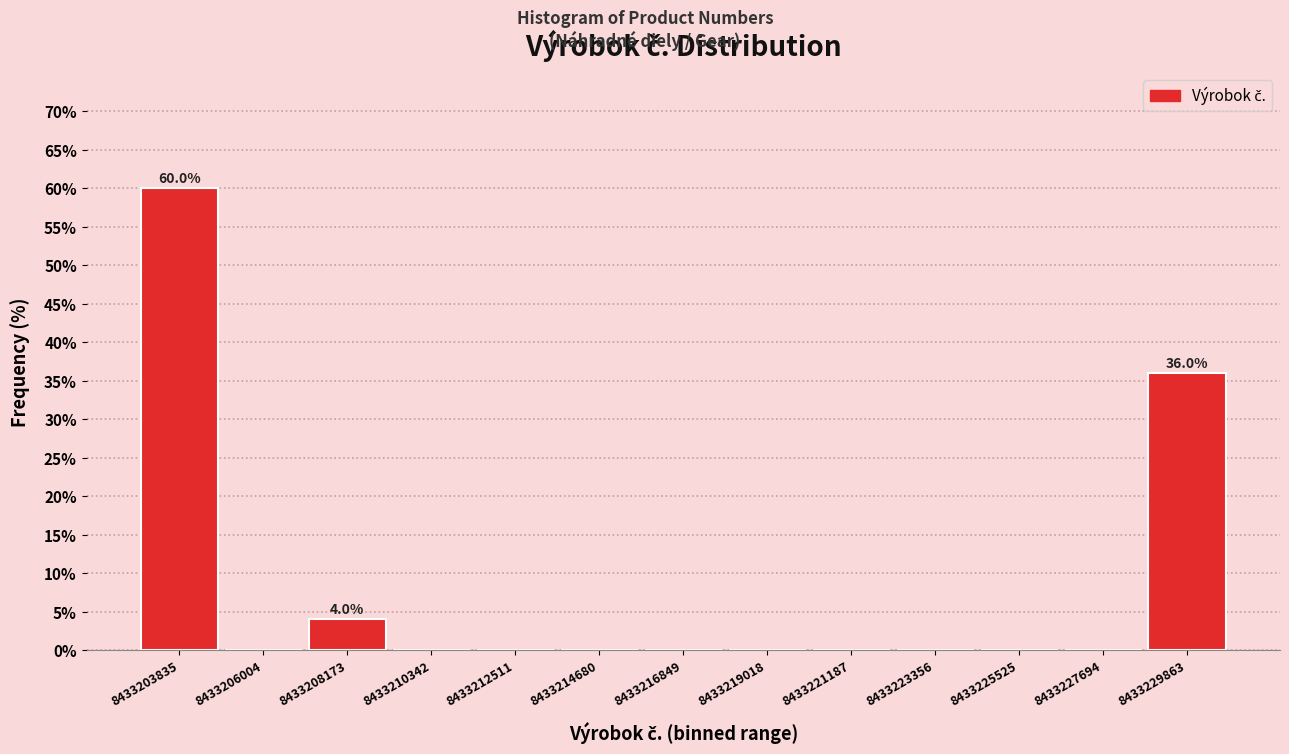

Reading right to left, list all the values displayed in this chart.

8433229863=36	8433227694=0	8433225525=0	8433223356=0	8433221187=0	8433219018=0	8433216849=0	8433214680=0	8433212511=0	8433210342=0	8433208173=4	8433206004=0	8433203835=60